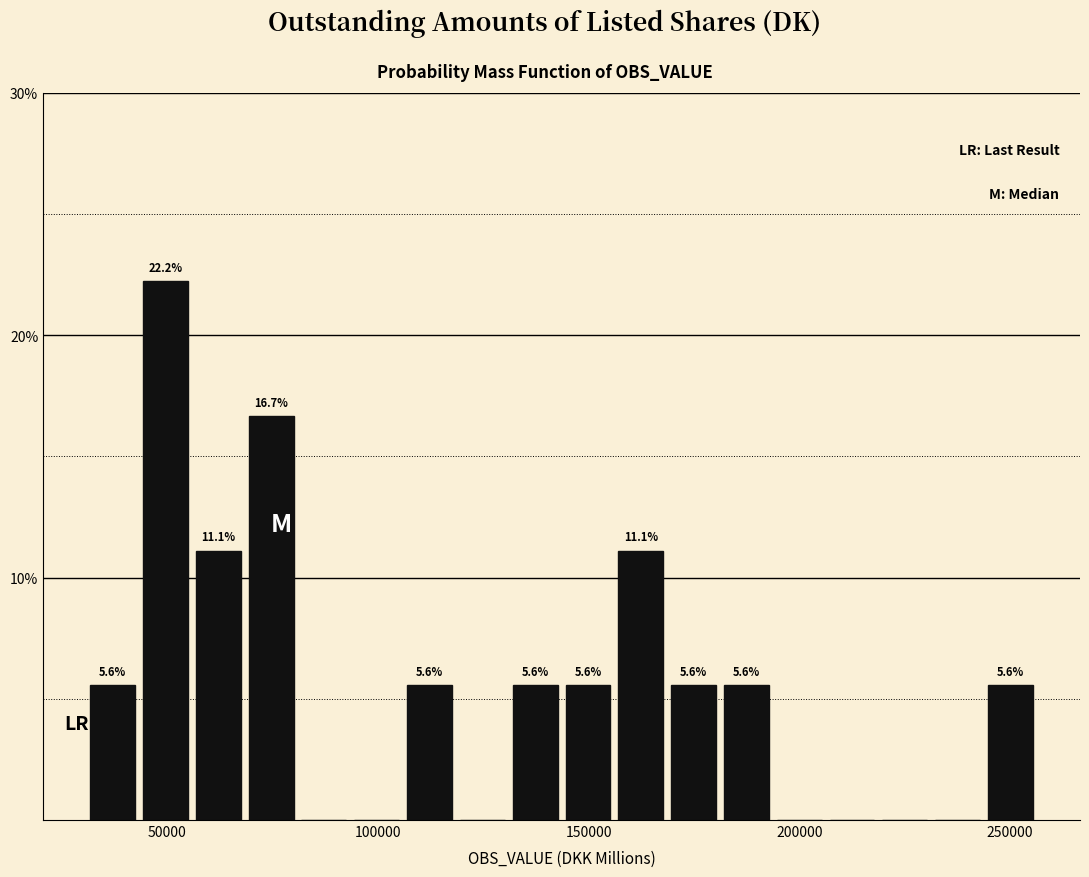

Read against the x-axis, roughly where is the centre of the tallest bar?

50000